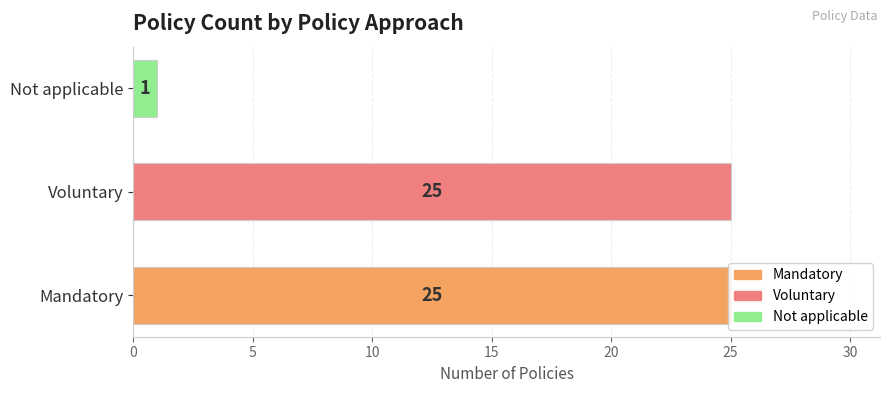

What is the maximum value shown in the chart?

25